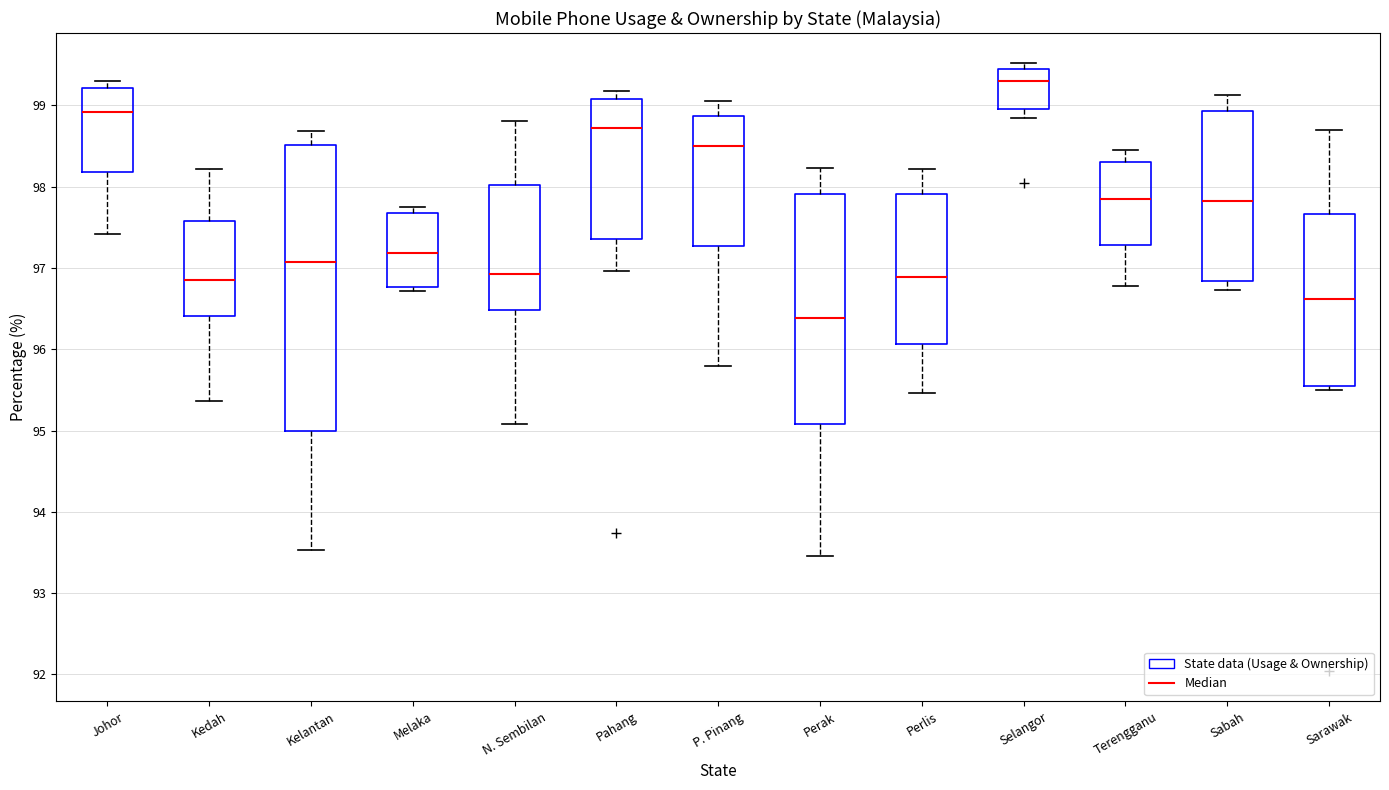

Reading left to right, read every box against the y-axis: the position of its median line, the range the box covers, and the ends of its whiskers. The values are not printed on the chart, so give them approximately, as read against the axis.

Johor: median 98.9, box 98.2 to 99.2, whiskers 97.4 to 99.3
Kedah: median 96.9, box 96.4 to 97.6, whiskers 95.4 to 98.2
Kelantan: median 97.1, box 95.0 to 98.5, whiskers 93.5 to 98.7
Melaka: median 97.2, box 96.8 to 97.7, whiskers 96.7 to 97.8
N. Sembilan: median 96.9, box 96.5 to 98.0, whiskers 95.1 to 98.8
Pahang: median 98.7, box 97.4 to 99.1, whiskers 97.0 to 99.2
P. Pinang: median 98.5, box 97.3 to 98.9, whiskers 95.8 to 99.1
Perak: median 96.4, box 95.1 to 97.9, whiskers 93.5 to 98.2
Perlis: median 96.9, box 96.1 to 97.9, whiskers 95.5 to 98.2
Selangor: median 99.3, box 99.0 to 99.4, whiskers 98.8 to 99.5
Terengganu: median 97.8, box 97.3 to 98.3, whiskers 96.8 to 98.5
Sabah: median 97.8, box 96.8 to 98.9, whiskers 96.7 to 99.1
Sarawak: median 96.6, box 95.6 to 97.7, whiskers 95.5 to 98.7